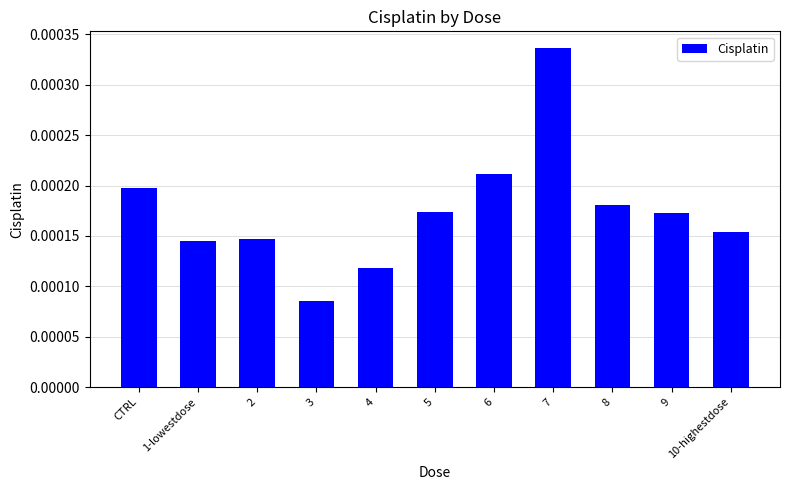

At which category does the chart reach its minimum across all series?

3